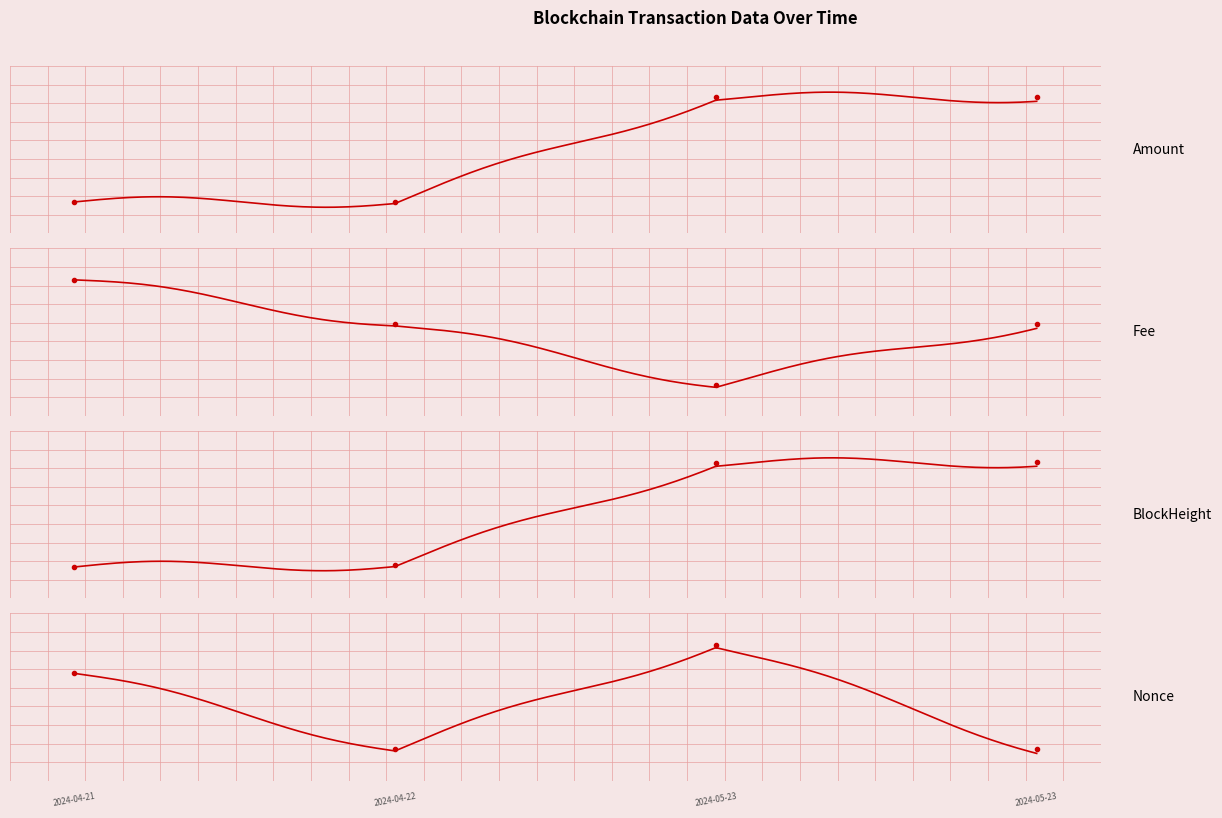

At which category does Amount reach its first local peak?

2024-05-23 08:48:00